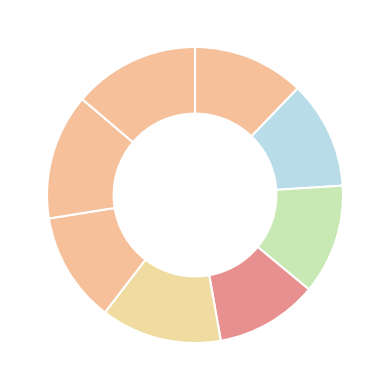

How many slices are in this pie chart?

8